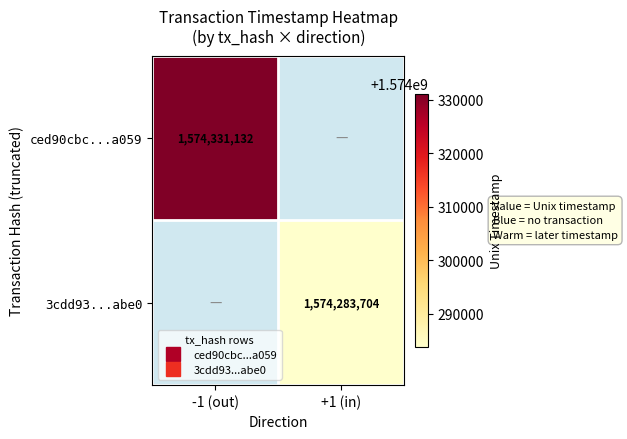

Rank the categories by ced90cbc...a059 value from lowest to highest.

-1 (out), +1 (in)